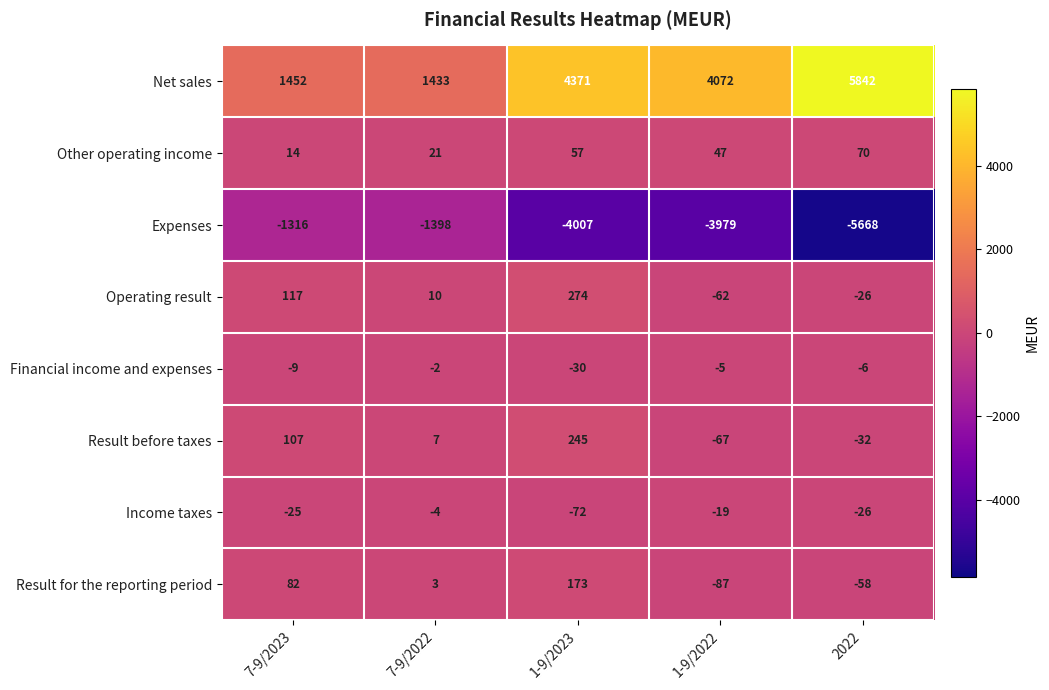

Which category has the highest value across all series?

2022